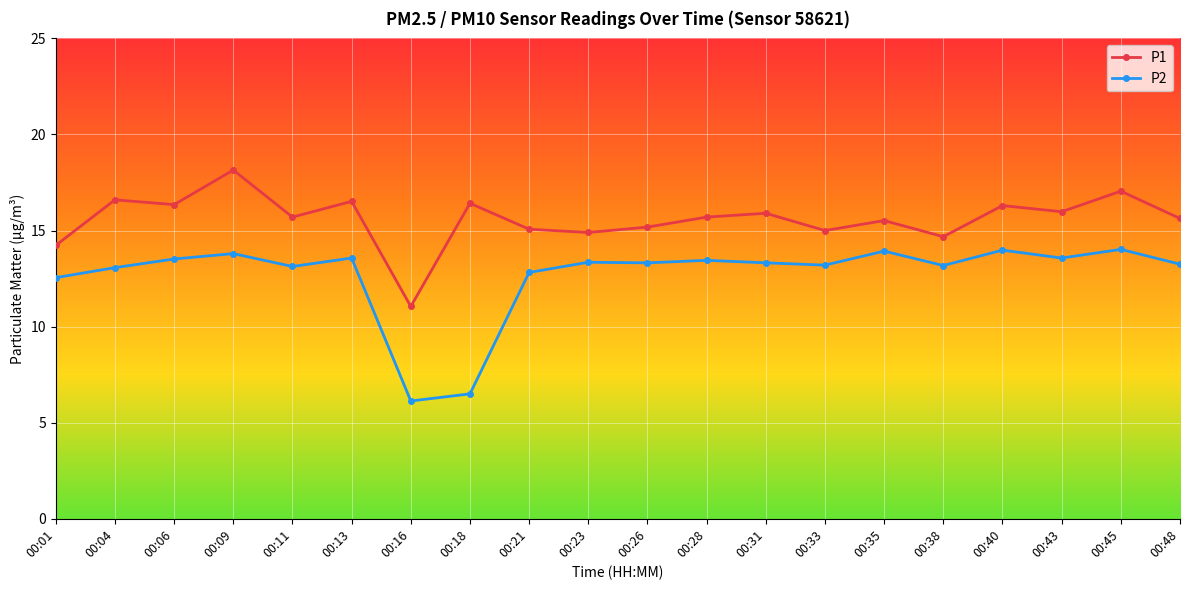

Is the value of P2 at 00:13 greater than the value of P1 at 00:28?

No